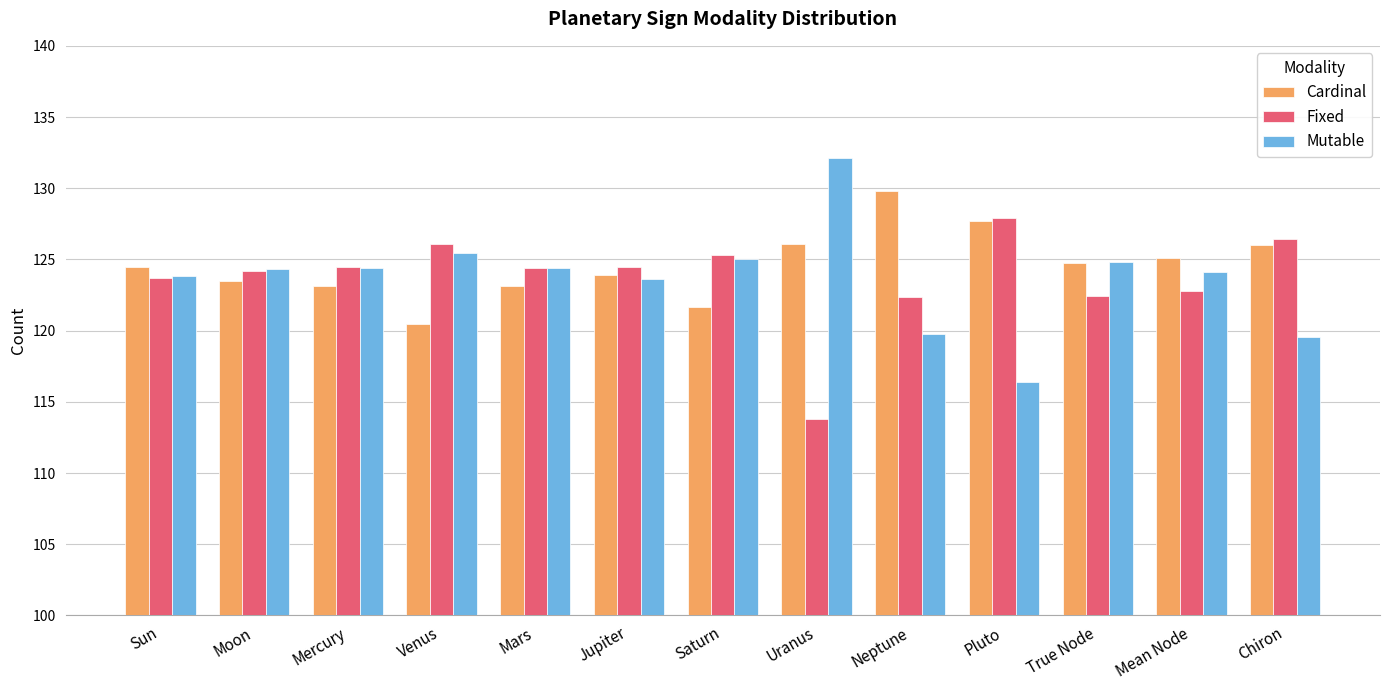

What is the total value across all series at Venus?

372.0